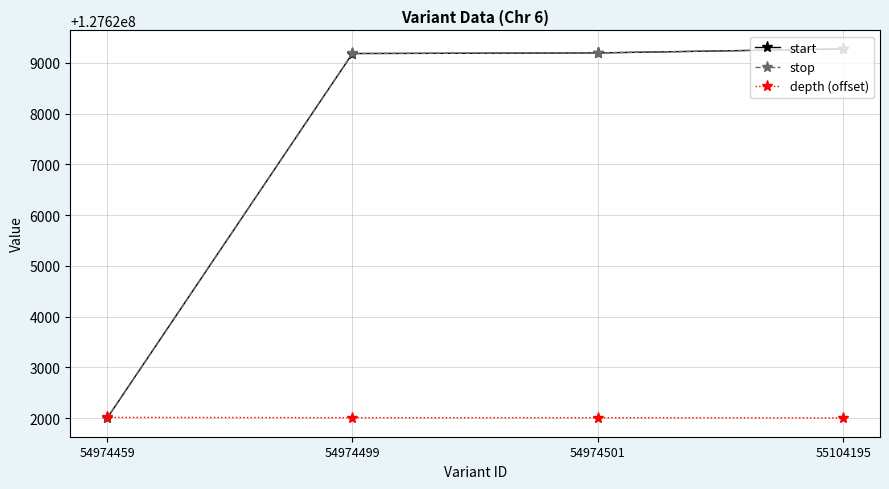

What is the spread (max minus min) of values at 55104195?

7268